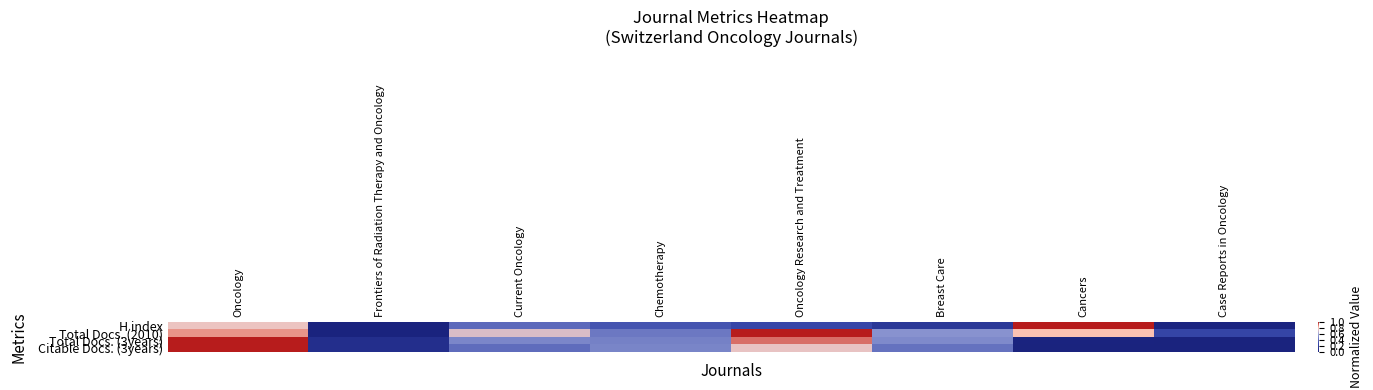

Reading left to right, extract all data points from this chart.

H index: Oncology=0.8	Frontiers of Radiation Therapy and Oncology=0.0	Current Oncology=0.4	Chemotherapy=0.3	Oncology Research and Treatment=0.3	Breast Care=0.2	Cancers=1.0	Case Reports in Oncology=0.0
Total Docs. (2010): Oncology=0.9	Frontiers of Radiation Therapy and Oncology=0.0	Current Oncology=0.7	Chemotherapy=0.5	Oncology Research and Treatment=1.0	Breast Care=0.5	Cancers=0.8	Case Reports in Oncology=0.3
Total Docs. (3years): Oncology=1.0	Frontiers of Radiation Therapy and Oncology=0.1	Current Oncology=0.5	Chemotherapy=0.5	Oncology Research and Treatment=0.9	Breast Care=0.5	Cancers=0.0	Case Reports in Oncology=0.0
Citable Docs. (3years): Oncology=1.0	Frontiers of Radiation Therapy and Oncology=0.1	Current Oncology=0.4	Chemotherapy=0.5	Oncology Research and Treatment=0.8	Breast Care=0.4	Cancers=0.0	Case Reports in Oncology=0.0